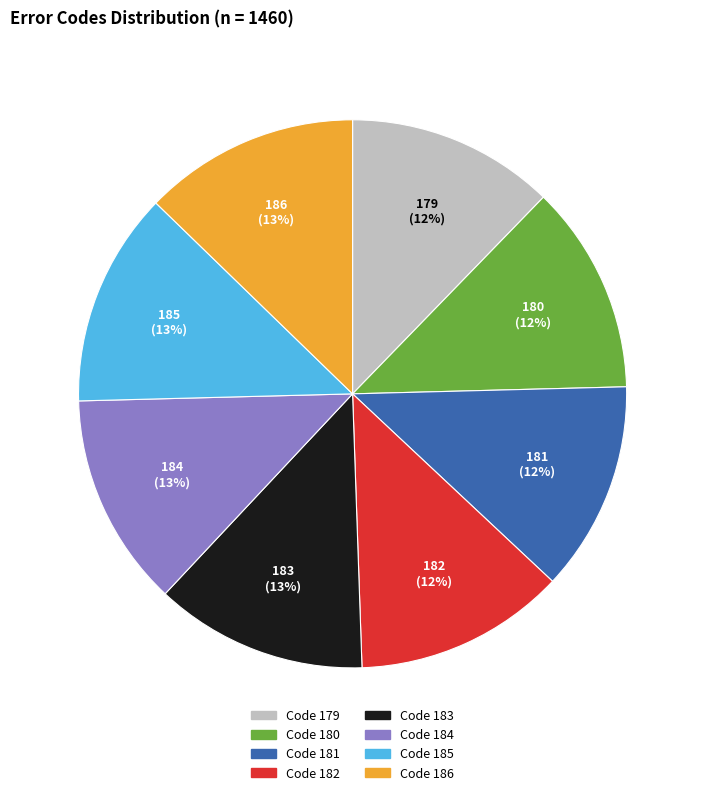

Is there any slice that represents more than half of the pie?

No